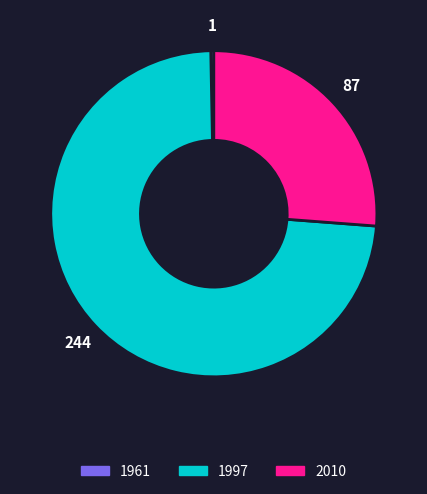

Rank the categories by value from lowest to highest.

1961, 2010, 1997